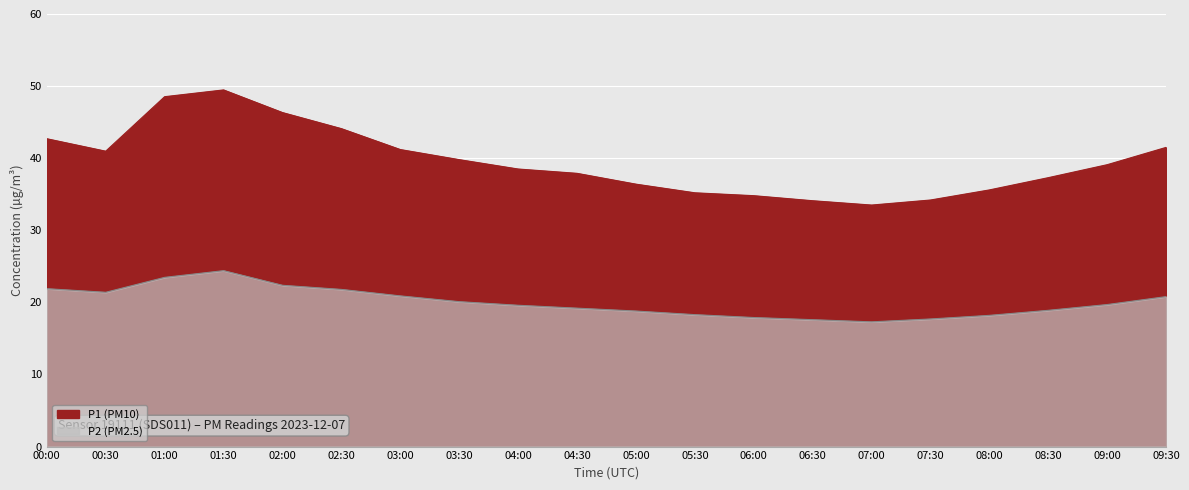

True or false: P1 and P2 cross at least once.

False